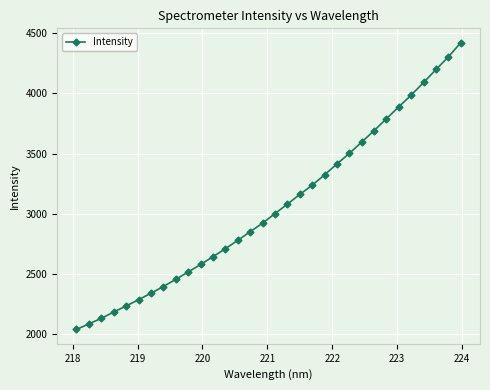

How many data points are above 3001?

16